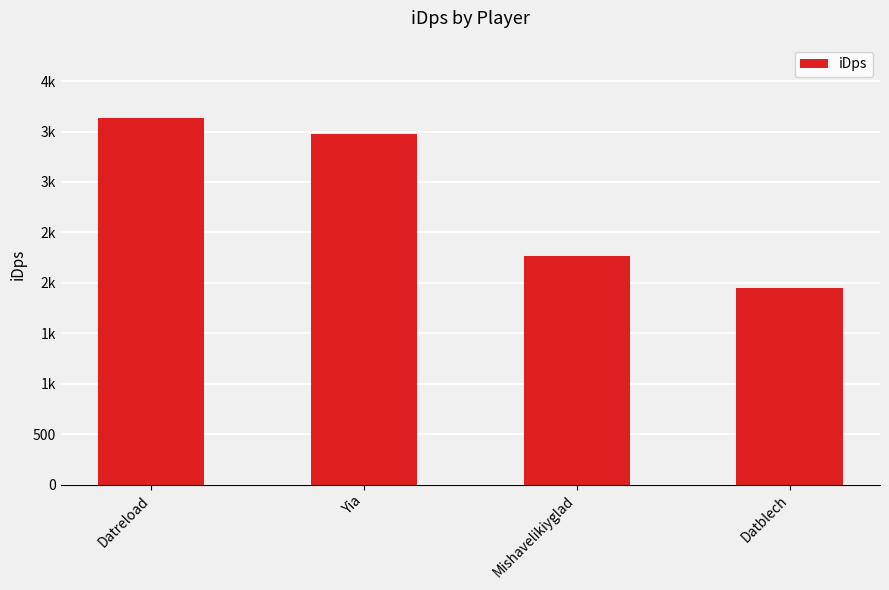

What is the average value?

2831.0